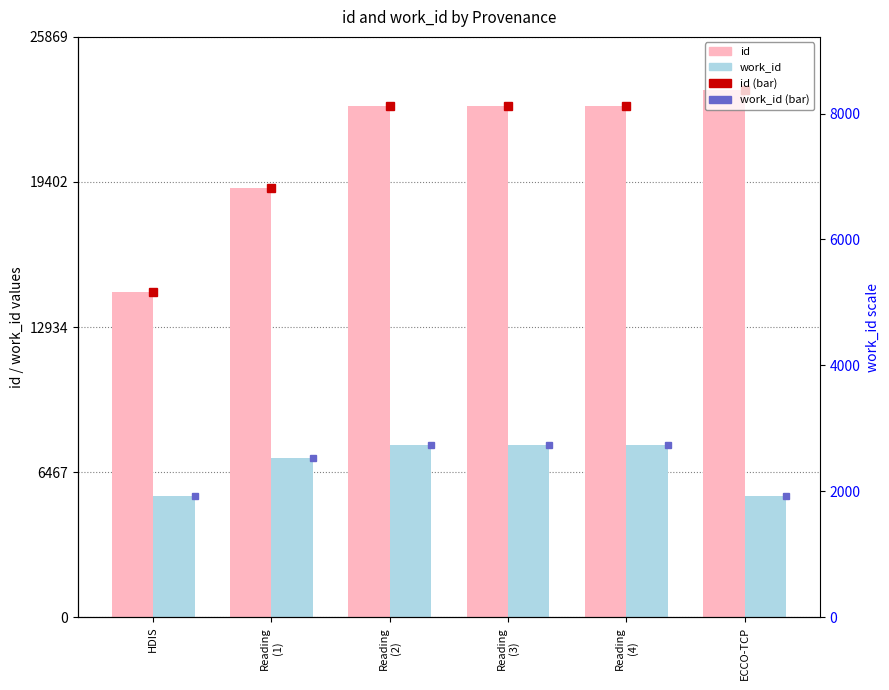

True or false: work_id has a value of 5202 at Reading
(2).

False